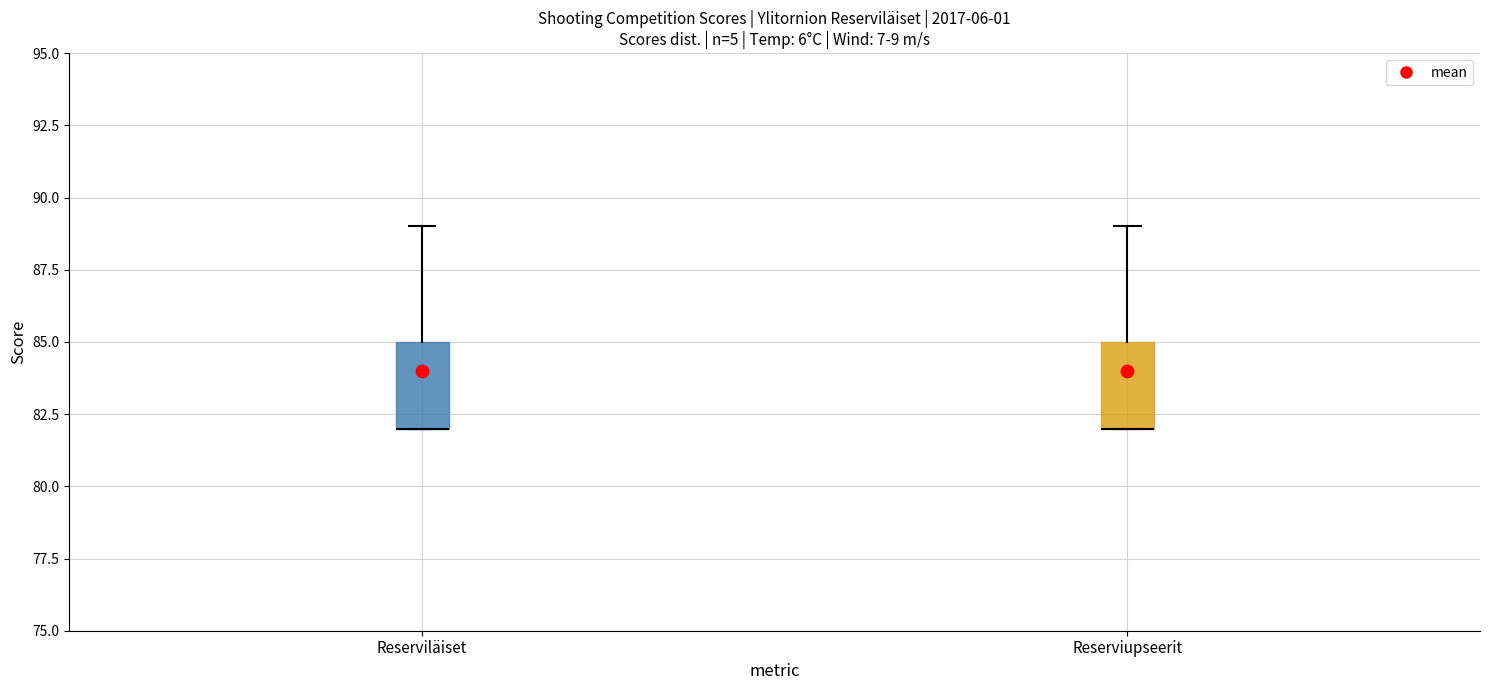

Reading left to right, read every box against the y-axis: the position of its median line, the range the box covers, and the ends of its whiskers. The values are not printed on the chart, so give them approximately, as read against the axis.

Reserviläiset: median 82 (drawn on the box's lower edge), box 82 to 85, whiskers 82 to 89
Reserviupseerit: median 82 (drawn on the box's lower edge), box 82 to 85, whiskers 82 to 89